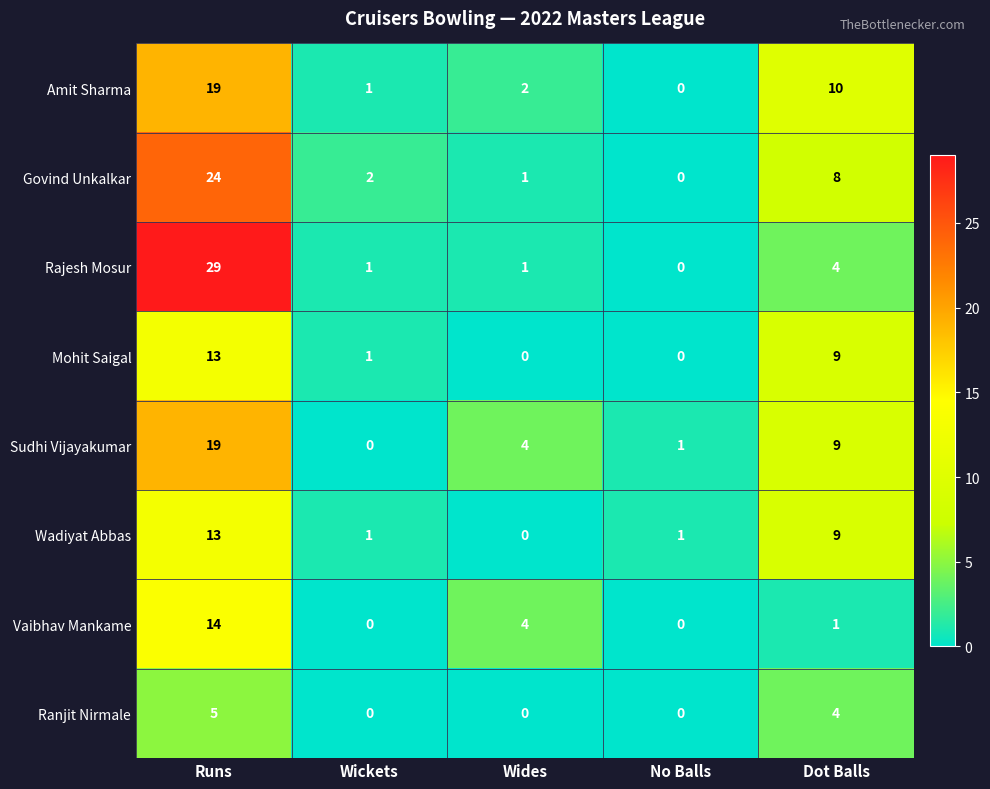

What is the difference between the second highest and minimum values in the Sudhi Vijayakumar series?

9